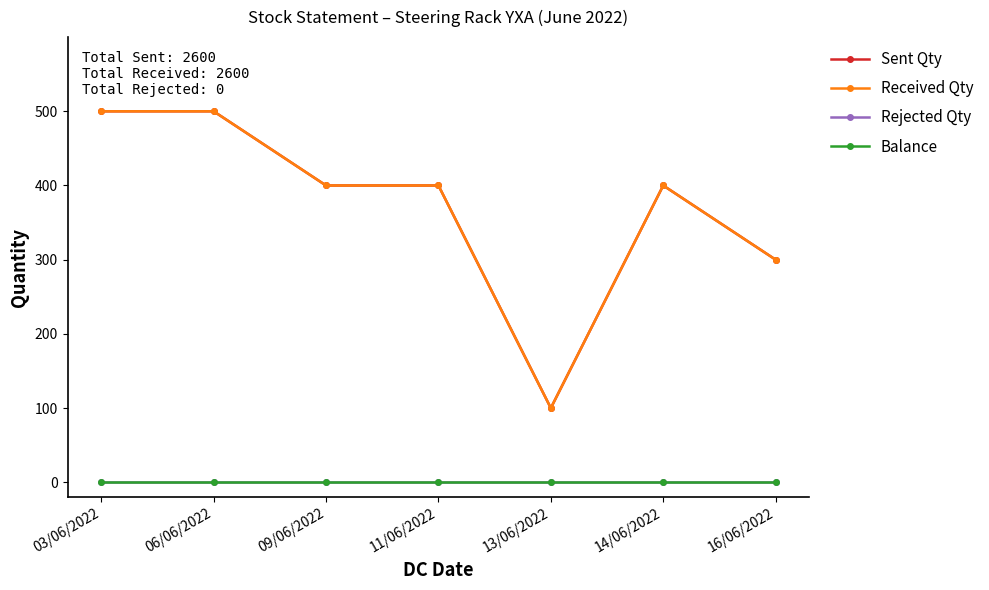

Which series has the largest range (max minus min)?

Sent Qty